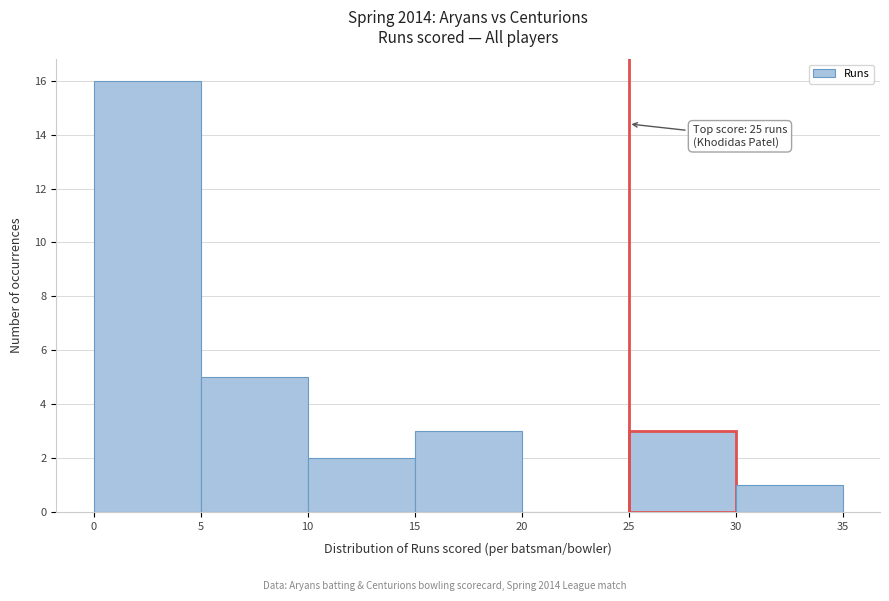

Which range on the x-axis has the tallest bar?

0 to 5